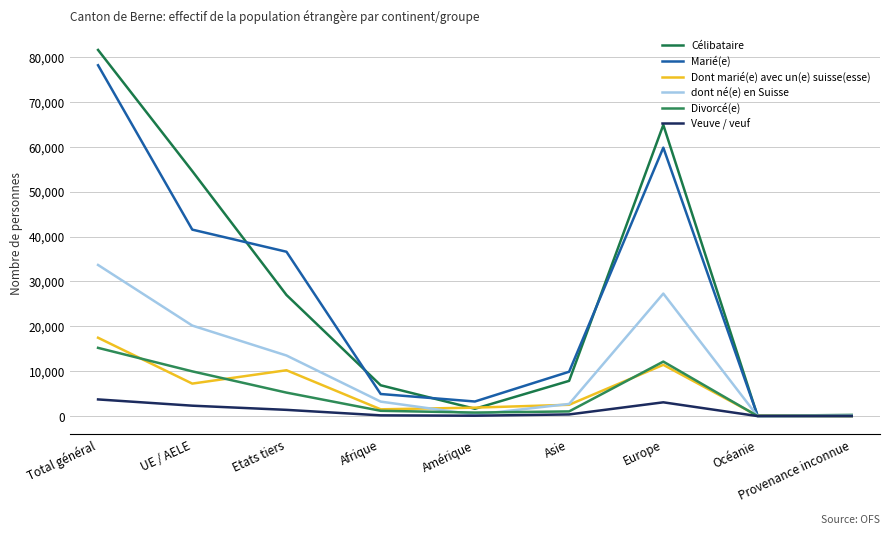

What are all the series names shown in the legend?

Célibataire, Marié(e), Dont marié(e) avec un(e) suisse(esse), dont né(e) en Suisse, Divorcé(e), Veuve / veuf